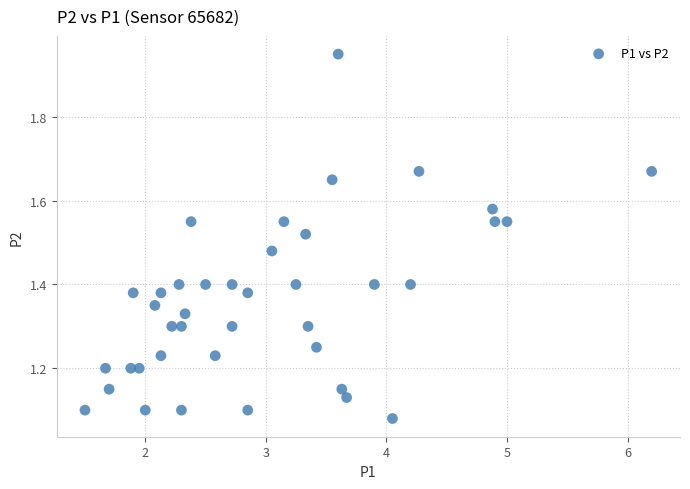

What is the range of X values (max minus min)?

4.7